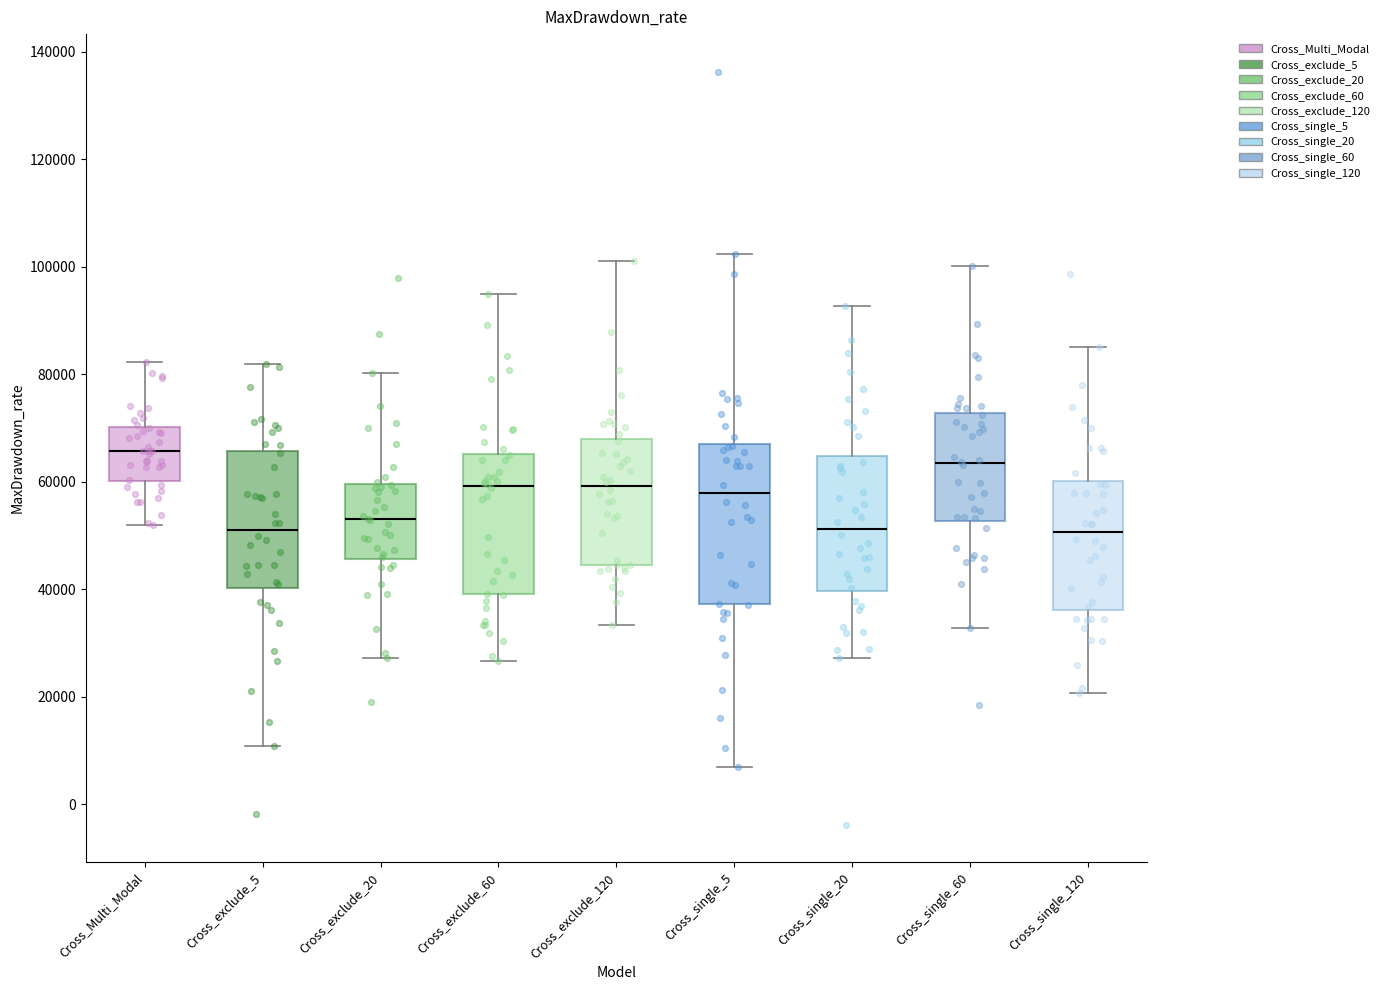

Which box is the tallest, from its lower edge to its upper edge?

Cross_single_5